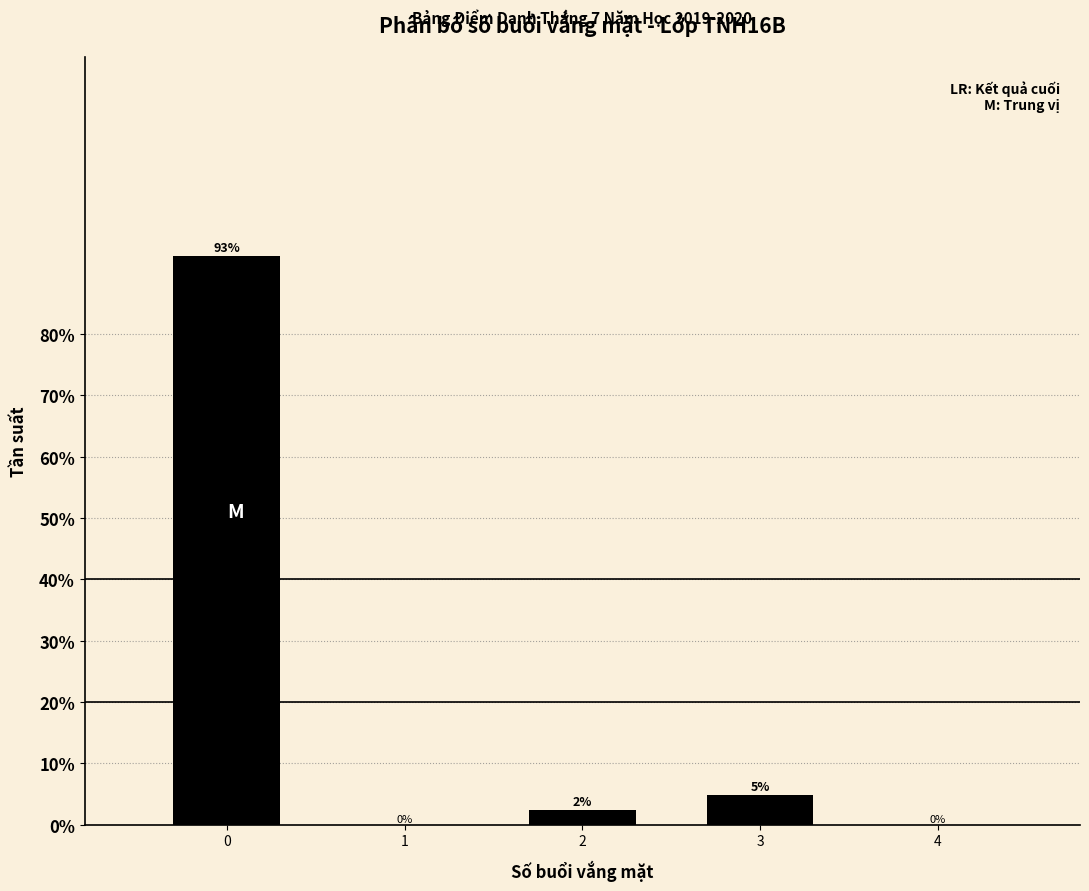

What is the greatest value displayed?

92.7